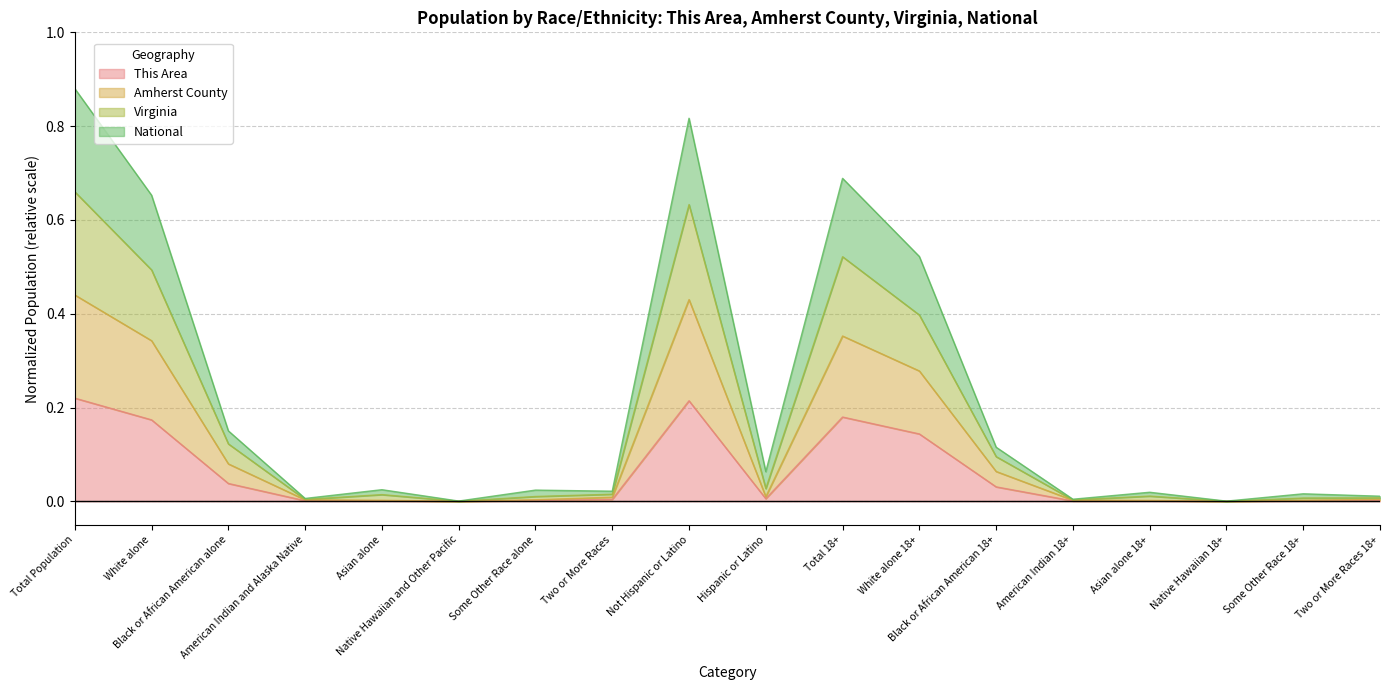

True or false: Virginia and National cross at least once.

False